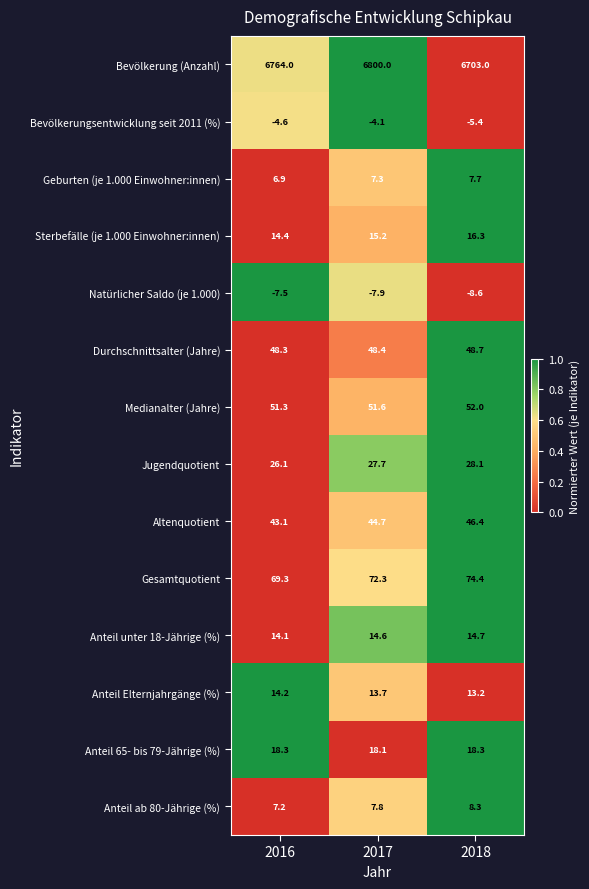

Rank the series at 2018 from highest to lowest value.

Bevölkerung (Anzahl), Gesamtquotient, Medianalter (Jahre), Durchschnittsalter (Jahre), Altenquotient, Jugendquotient, Anteil 65- bis 79-Jährige (%), Sterbefälle (je 1.000 Einwohner:innen), Anteil unter 18-Jährige (%), Anteil Elternjahrgänge (%), Anteil ab 80-Jährige (%), Geburten (je 1.000 Einwohner:innen), Bevölkerungsentwicklung seit 2011 (%), Natürlicher Saldo (je 1.000)